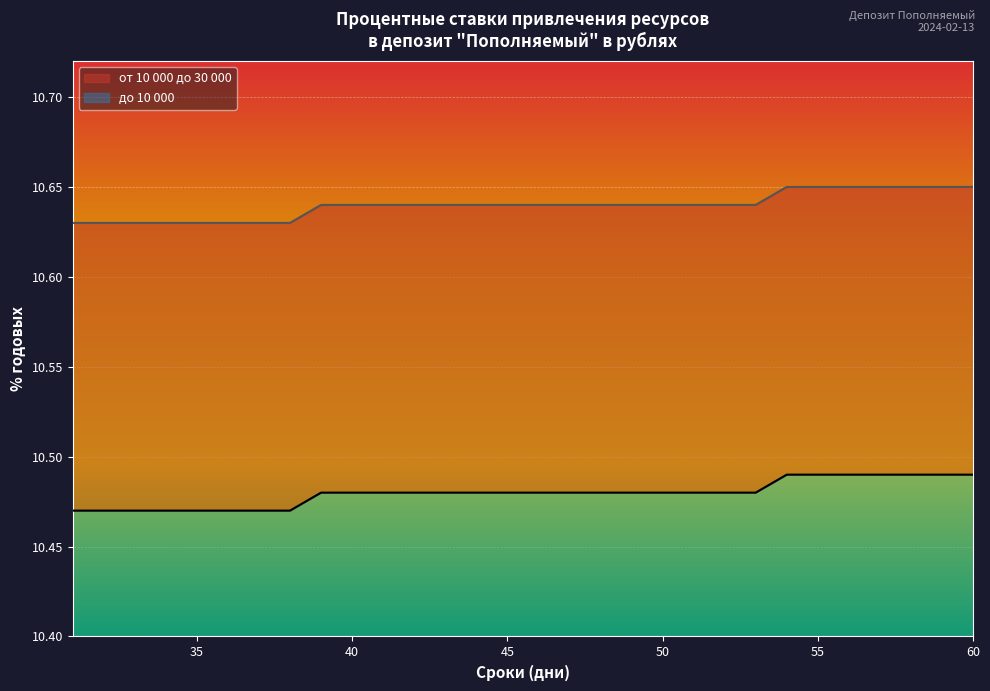

Reading left to right, transcribe all the data shown in this chart.

до 10 000: 10.5	10.5	10.5	10.5	10.5	10.5	10.5	10.5	10.5	10.5	10.5	10.5	10.5	10.5	10.5	10.5	10.5	10.5	10.5	10.5	10.5	10.5	10.5	10.5	10.5	10.5	10.5	10.5	10.5	10.5
от 10 000 до 30 000: 10.6	10.6	10.6	10.6	10.6	10.6	10.6	10.6	10.6	10.6	10.6	10.6	10.6	10.6	10.6	10.6	10.6	10.6	10.6	10.6	10.6	10.6	10.6	10.7	10.7	10.7	10.7	10.7	10.7	10.7